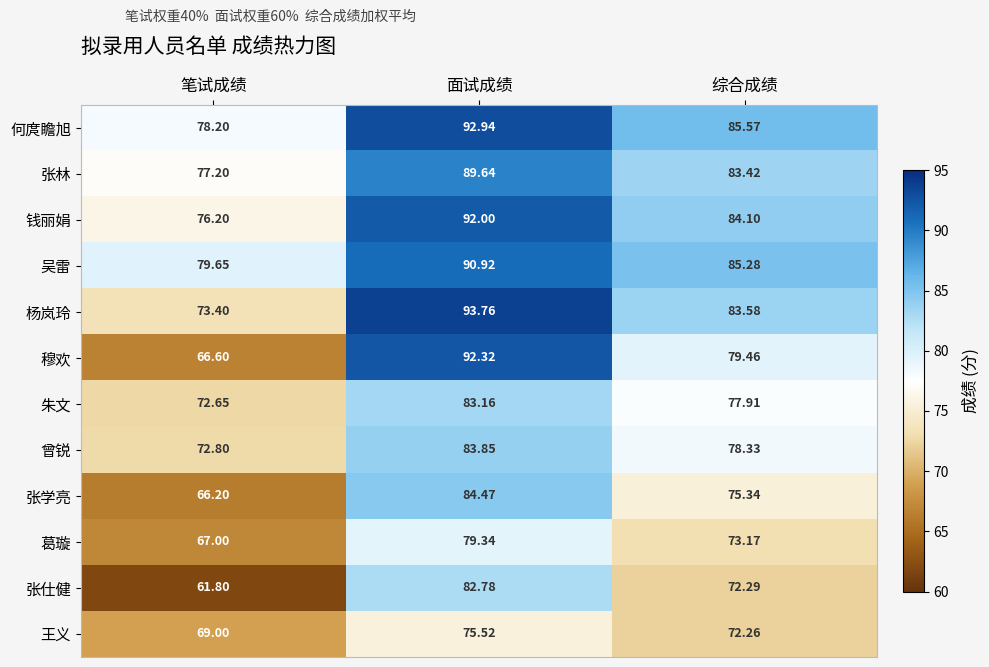

Which series has the largest total across all categories?

何庹瞻旭